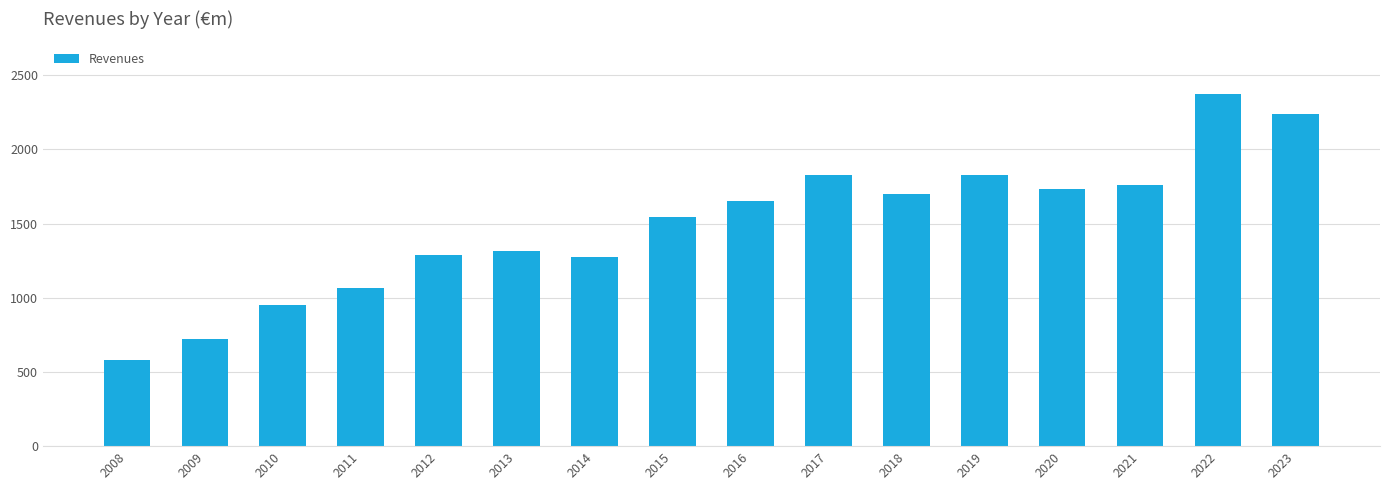

How many values exceed 1650?

8